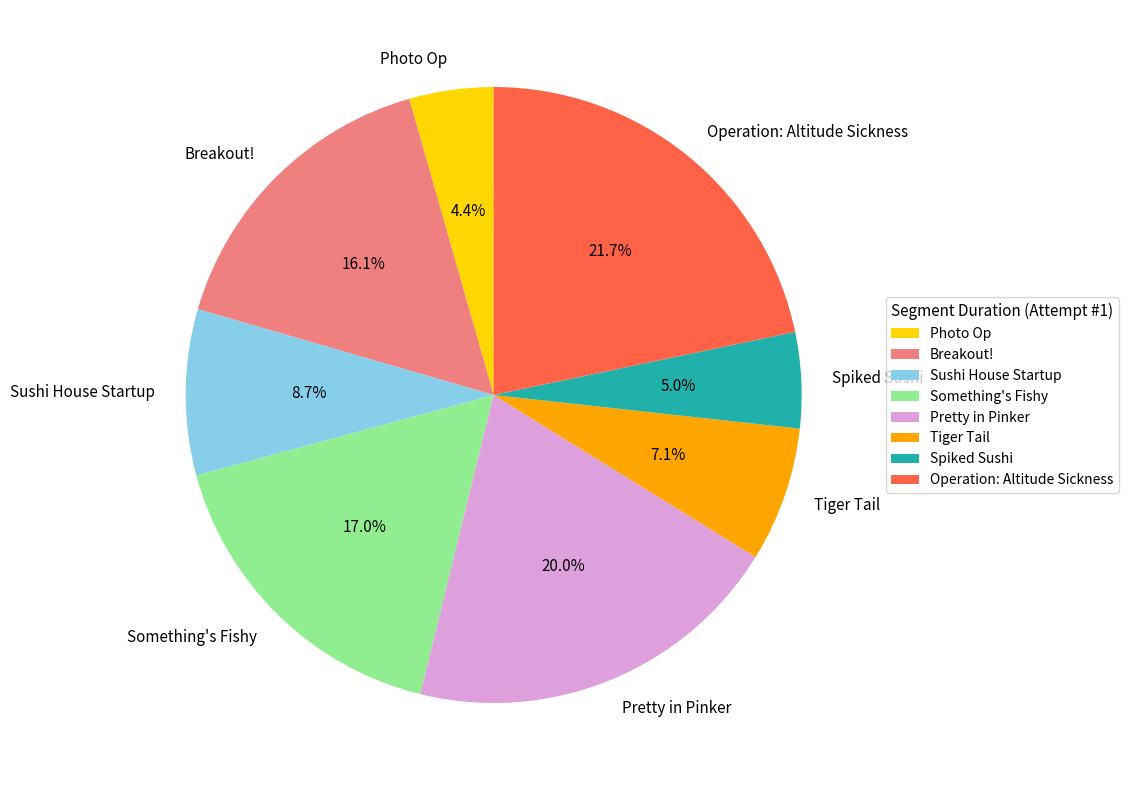

To the nearest percent, what is the difference between the largest and smallest slice percentages?

17%